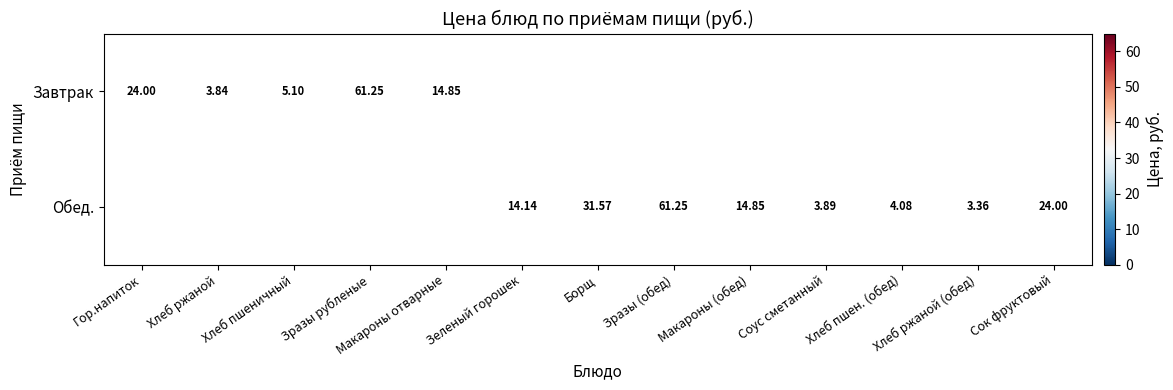

Is the value of Завтрак at Зразы рубленые greater than the value of Обед. at Борщ?

Yes